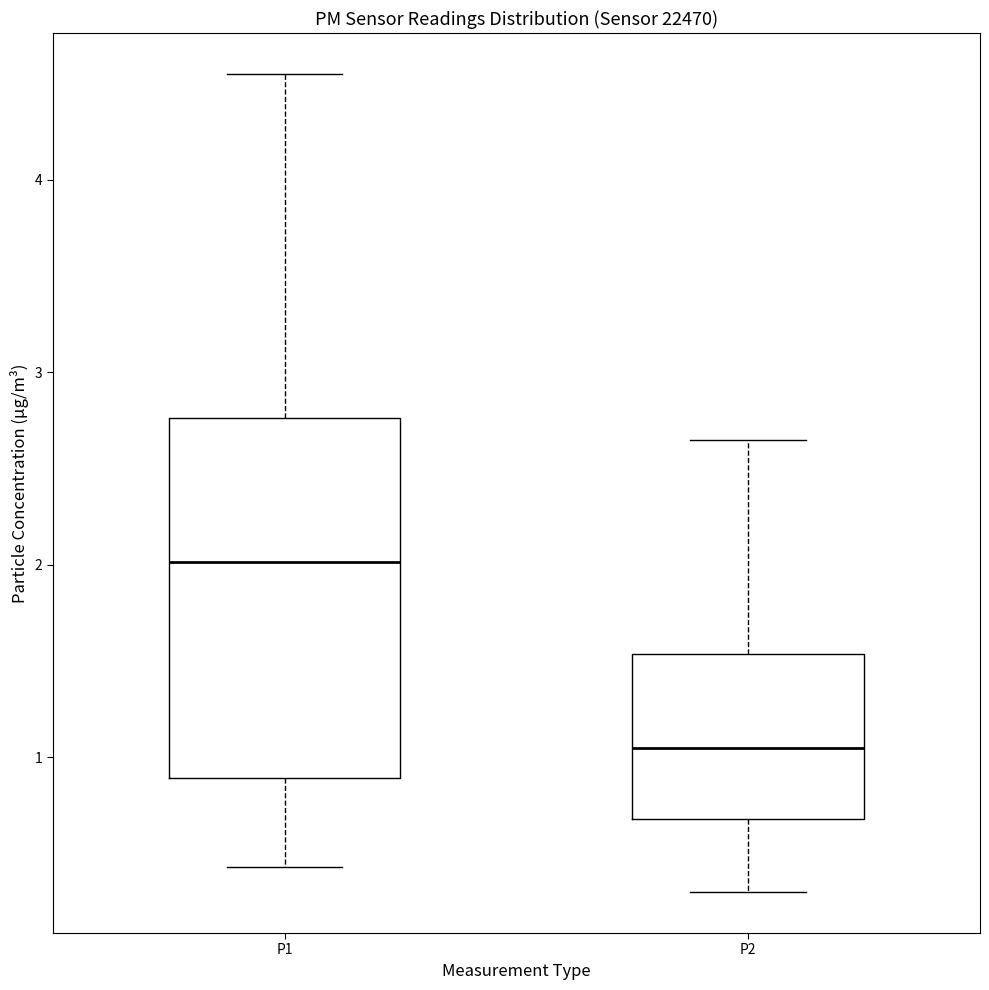

Which box is the tallest, from its lower edge to its upper edge?

P1